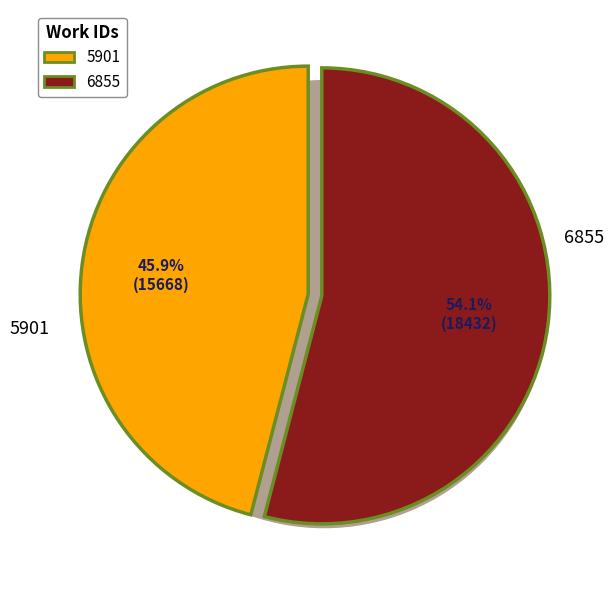

Does 5901 represent more than half of the total?

No